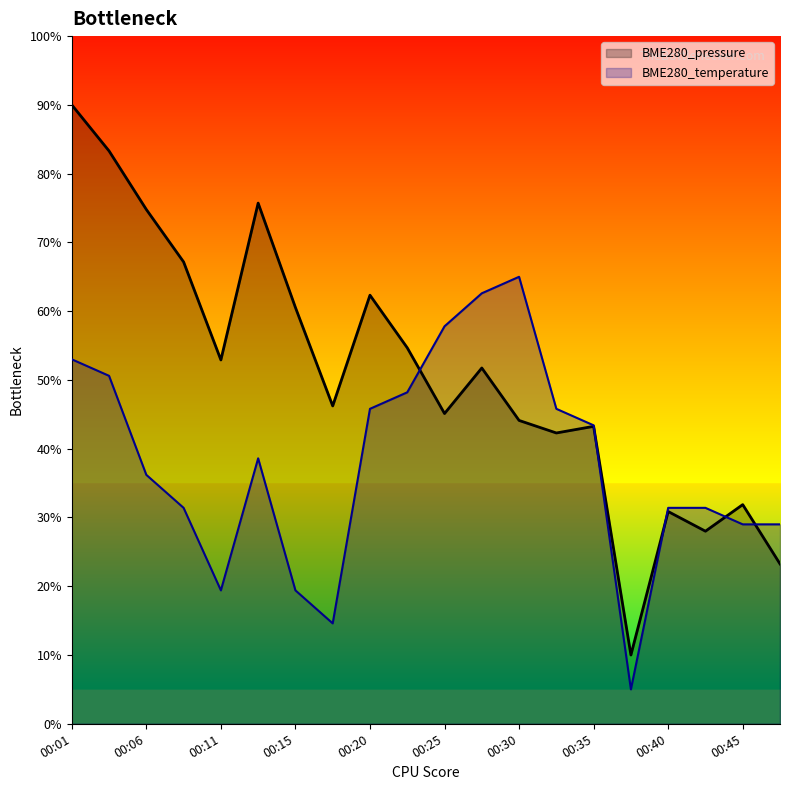

Reading left to right, transcribe all the data shown in this chart.

BME280_pressure: 00:01=90.0	00:03=83.3	00:06=74.8	00:08=67.2	00:11=52.9	00:13=75.7	00:15=60.5	00:18=46.2	00:20=62.3	00:23=54.7	00:25=45.1	00:28=51.7	00:30=44.1	00:33=42.3	00:35=43.2	00:37=10.0	00:40=30.9	00:42=28.0	00:45=31.9	00:47=23.2
BME280_temperature: 00:01=53.0	00:03=50.6	00:06=36.2	00:08=31.4	00:11=19.4	00:13=38.6	00:15=19.4	00:18=14.6	00:20=45.8	00:23=48.2	00:25=57.8	00:28=62.6	00:30=65.0	00:33=45.8	00:35=43.4	00:37=5.0	00:40=31.4	00:42=31.4	00:45=29.0	00:47=29.0